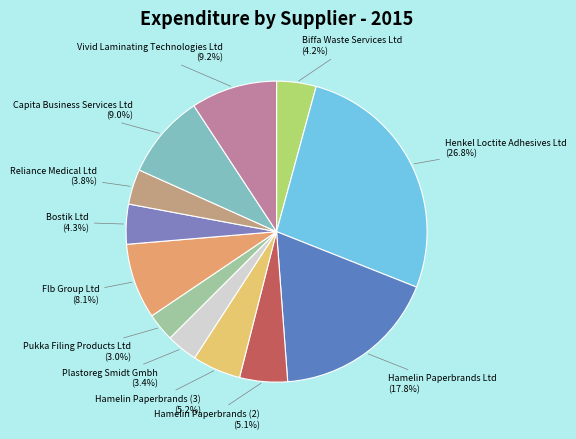

To the nearest percent, what is the difference between the largest and smallest slice percentages?

24%